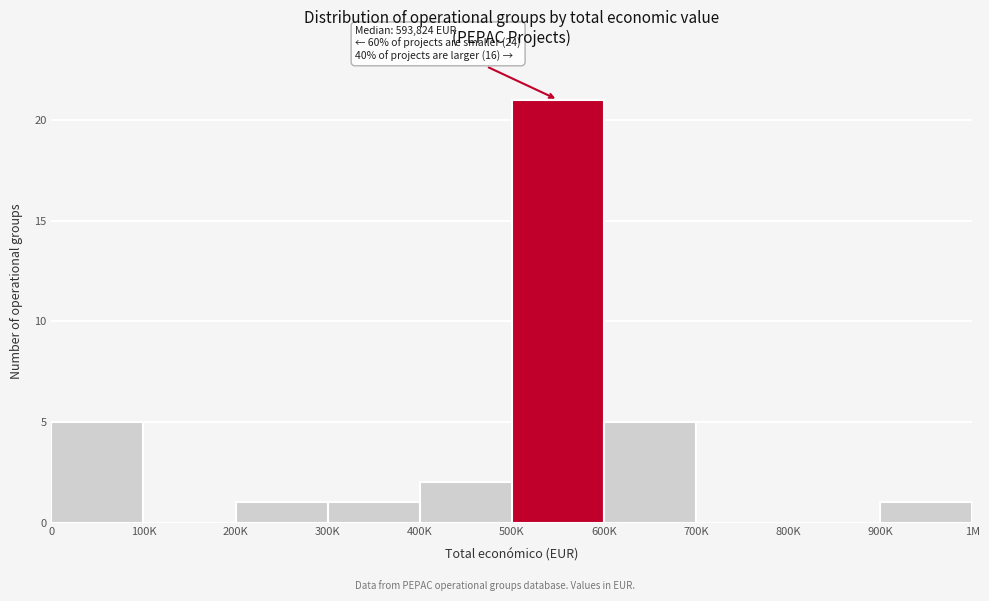

Reading left to right, list all the values displayed in this chart.

0=5	100K=0	200K=1	300K=1	400K=2	500K=21	600K=5	700K=0	800K=0	900K=1